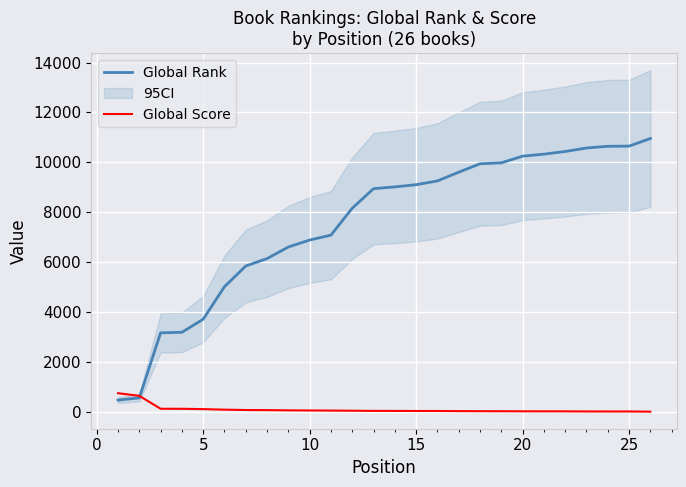

The value of Global Rank at 25 is 10652. True or false?

True